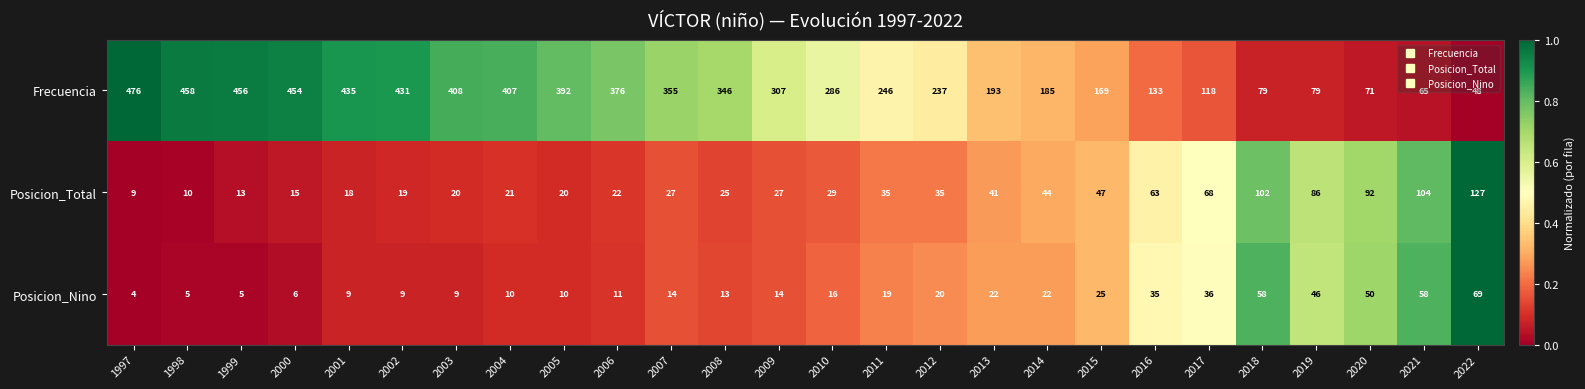

True or false: Posicion_Nino has a value of 17 at 2020.

False